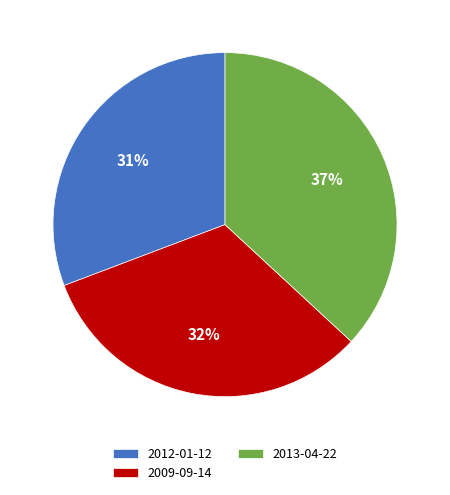

Is it true that 2012-01-12 is 31% of the pie?

True